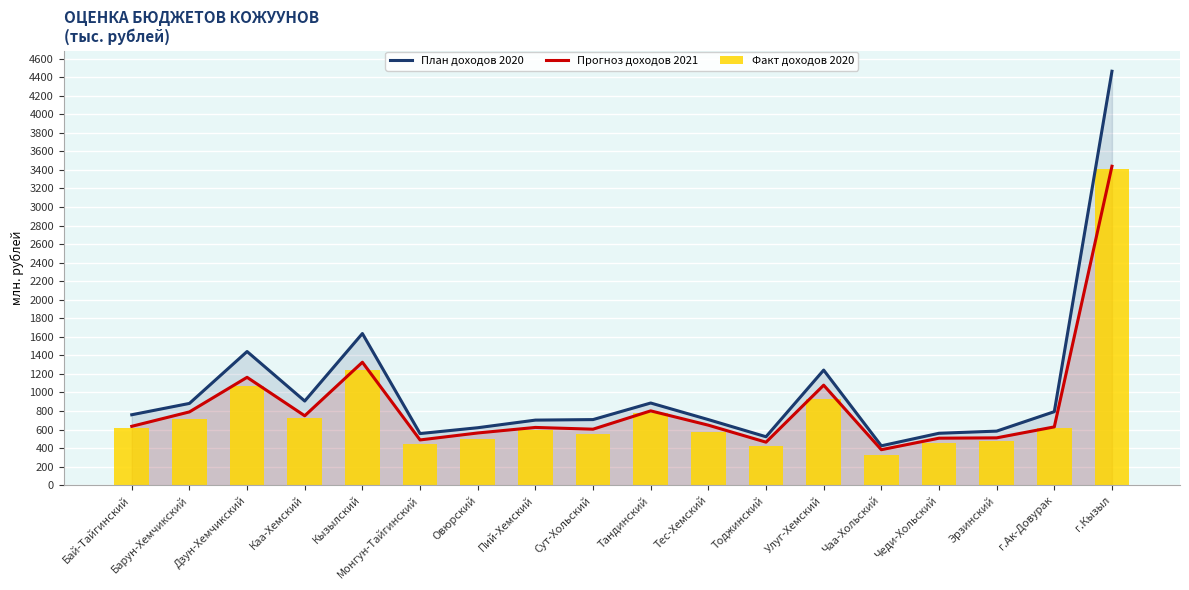

What is the difference between the second highest and minimum values in the План доходов 2020 series?

1210.8